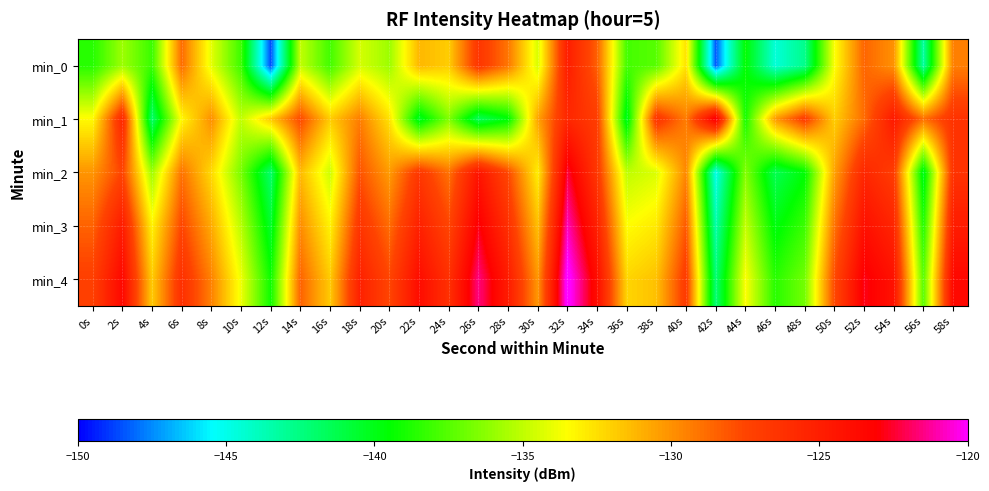

Rank the series by their maximum value, from highest to lowest.

min_4, min_3, min_2, min_1, min_0